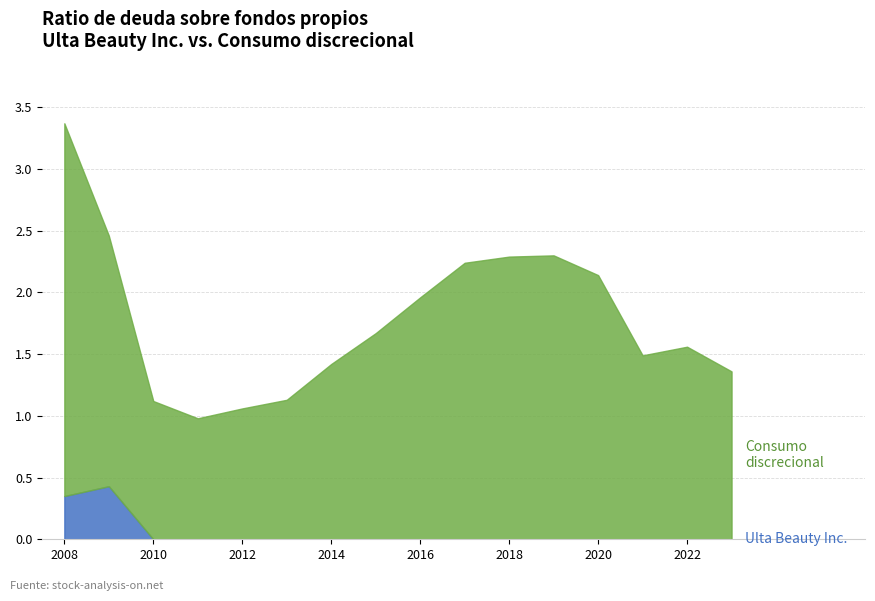

At which category is the sum across all series the highest?

2008